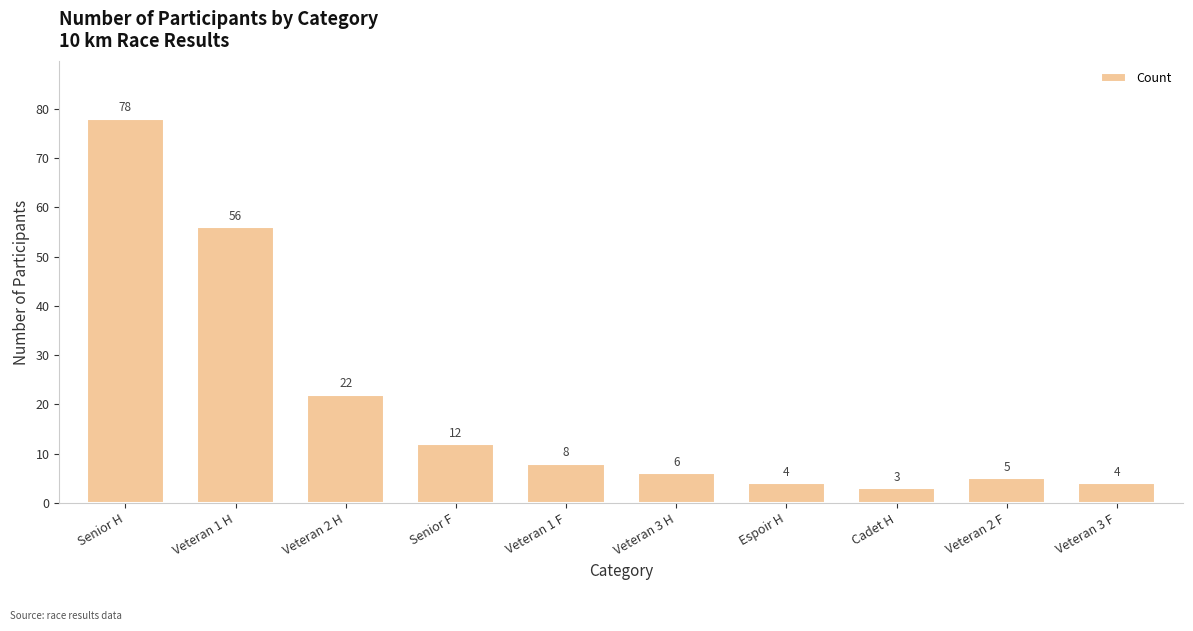

Are the bars grouped side by side (vs. stacked)?

No